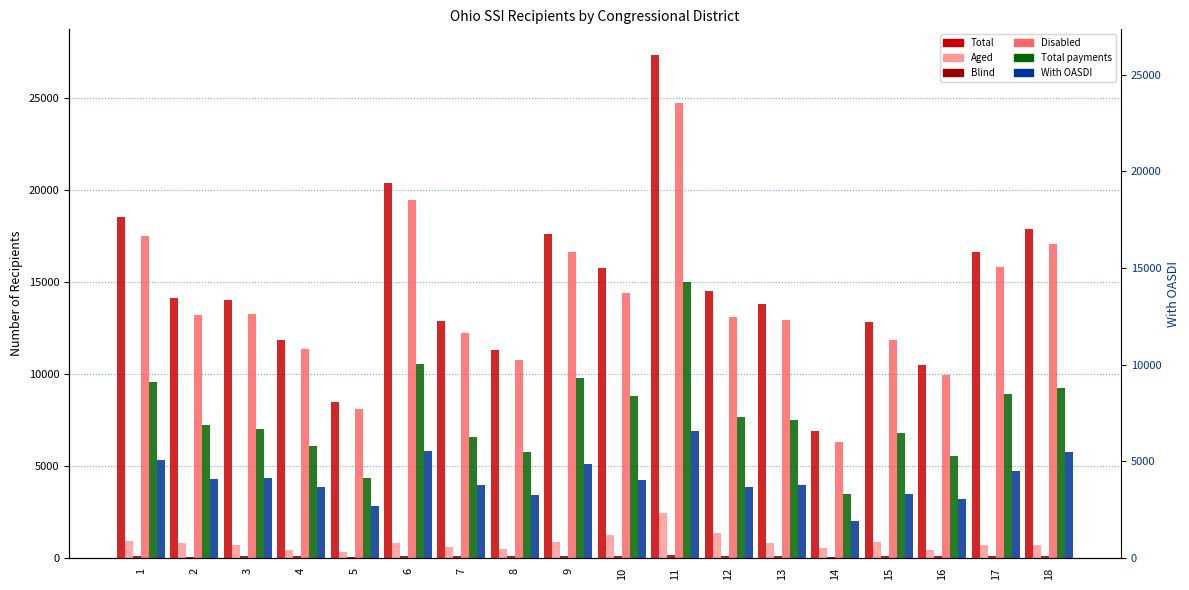

At how many categories does at least one series exceed 15920?

6